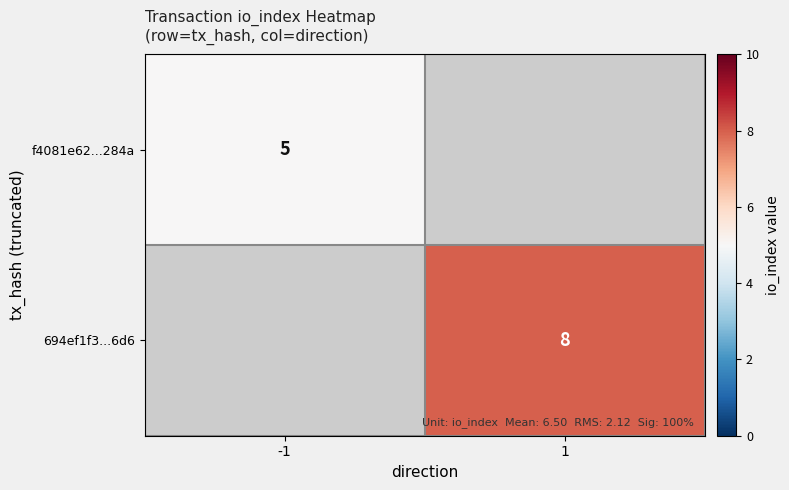

Is the value of f4081e62...284a at -1 greater than the value of 694ef1f3...6d6 at 1?

No